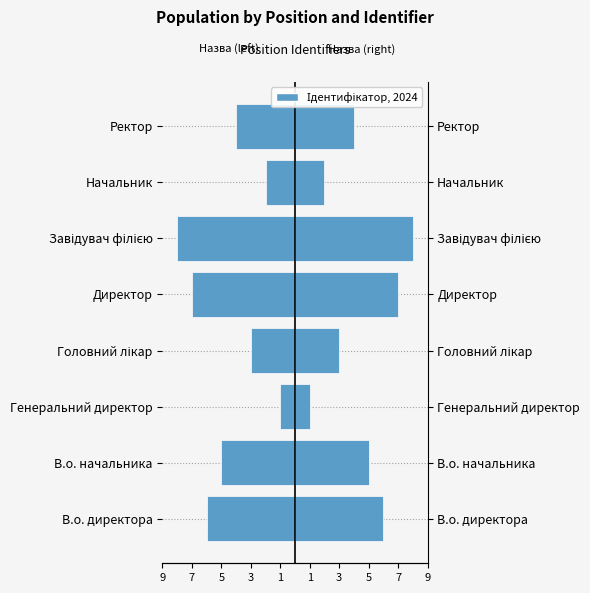

Is the value of Ідентифікатор (left) at В.о. директора greater than the value of Ідентифікатор (right) at Генеральний директор?

No